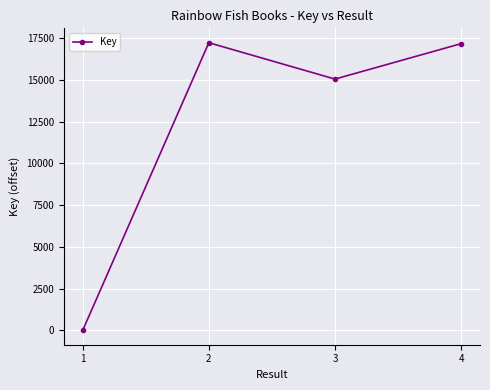

True or false: the data shows 0 at 1.

True